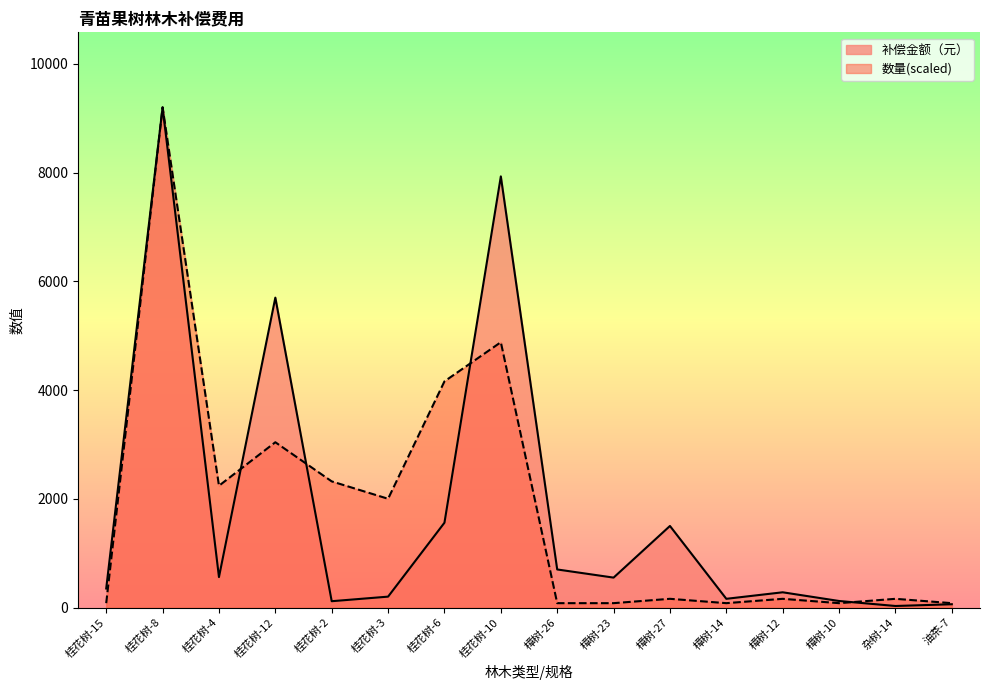

Which has a higher value, 油茶-7 or 桂花树-6?

桂花树-6